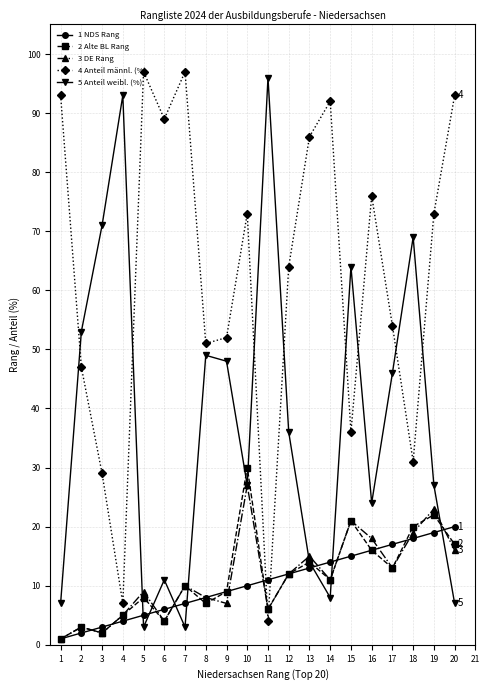

Which series ends up on top after the final intersection of 5 Anteil weibl. (%) and 4 Anteil männl. (%)?

4 Anteil männl. (%)